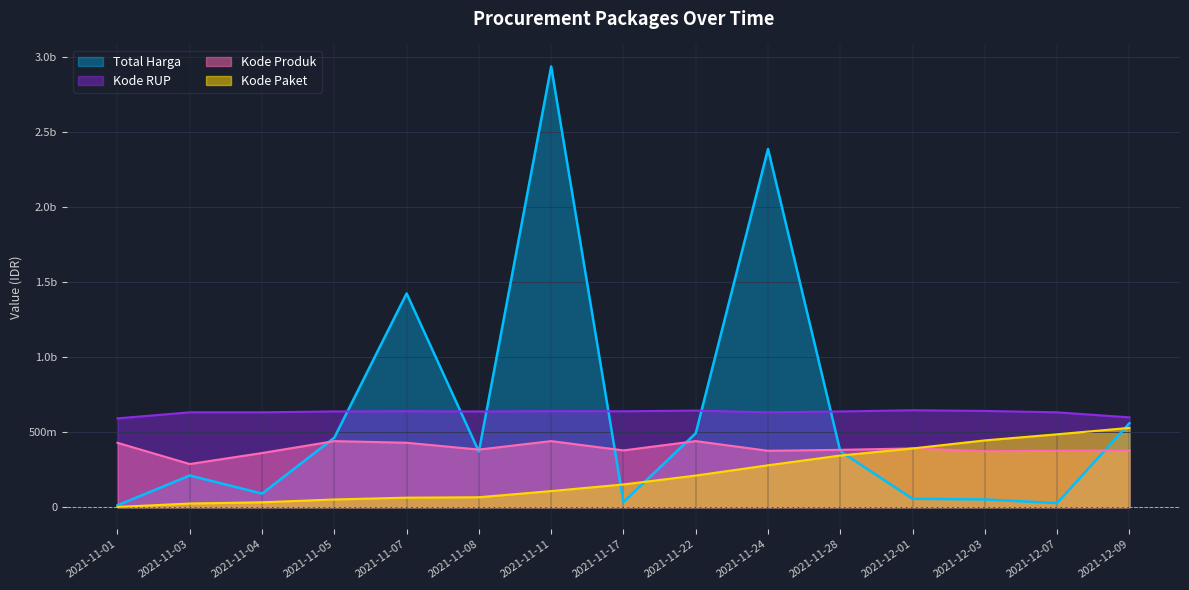

How many interior local peaks does the Total Harga series have?

4